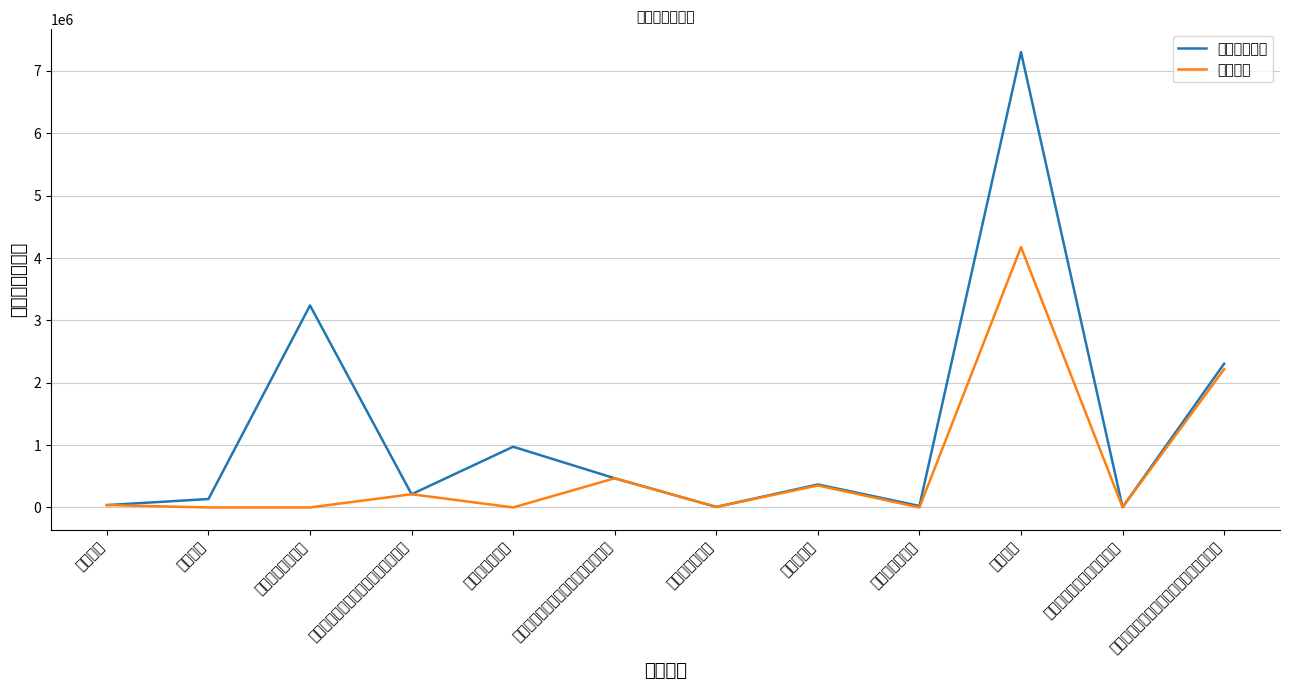

What is the average value of the 基本支出 series?

623042.9